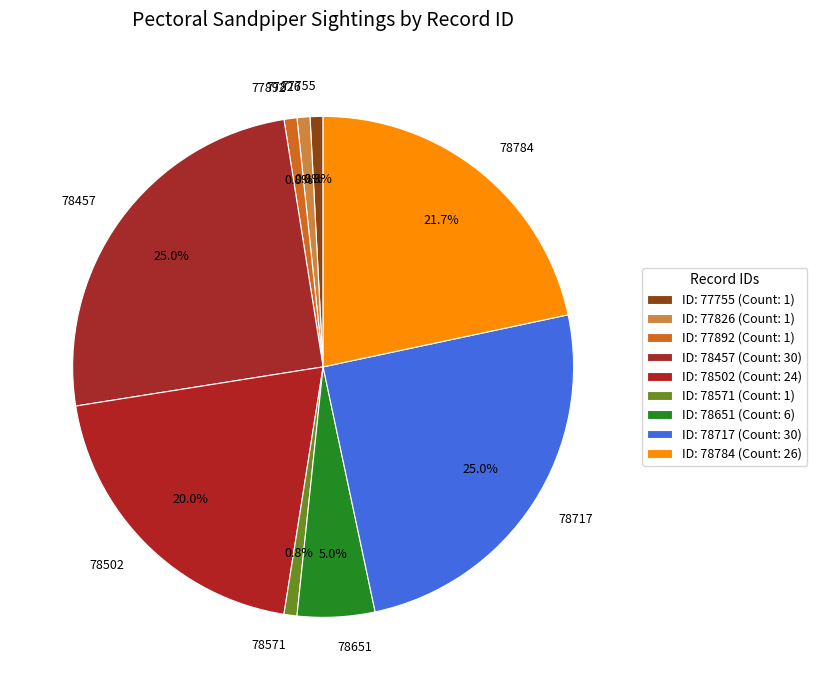

To the nearest percent, what percentage of the pie is 78784?

22%